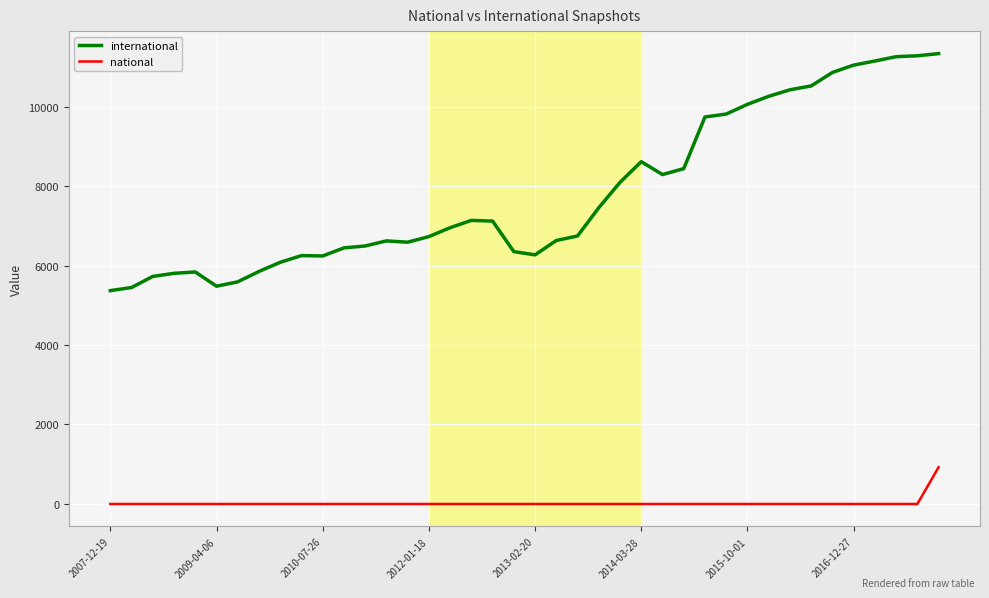

Which series has the largest total across all categories?

international